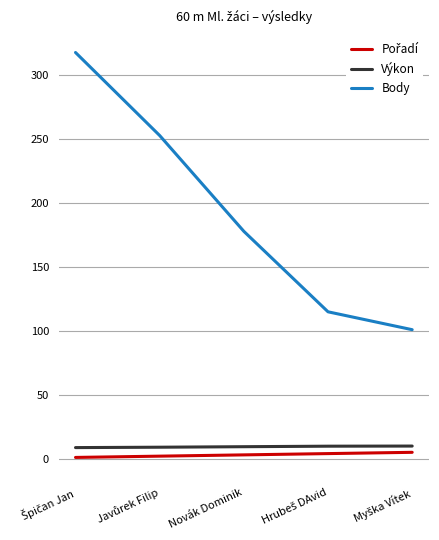

What is the difference between the maximum and minimum values in the Body series?

217.0